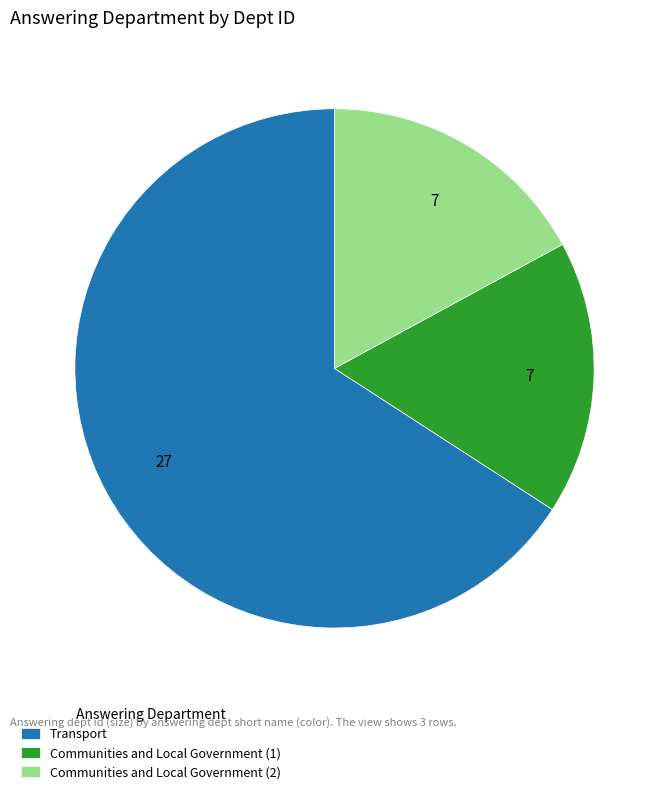

Count the number of slices in the pie.

3